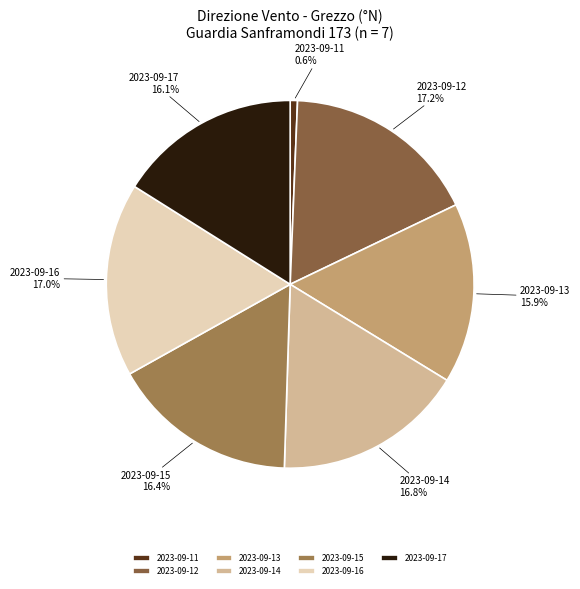

How many slices are in this pie chart?

7